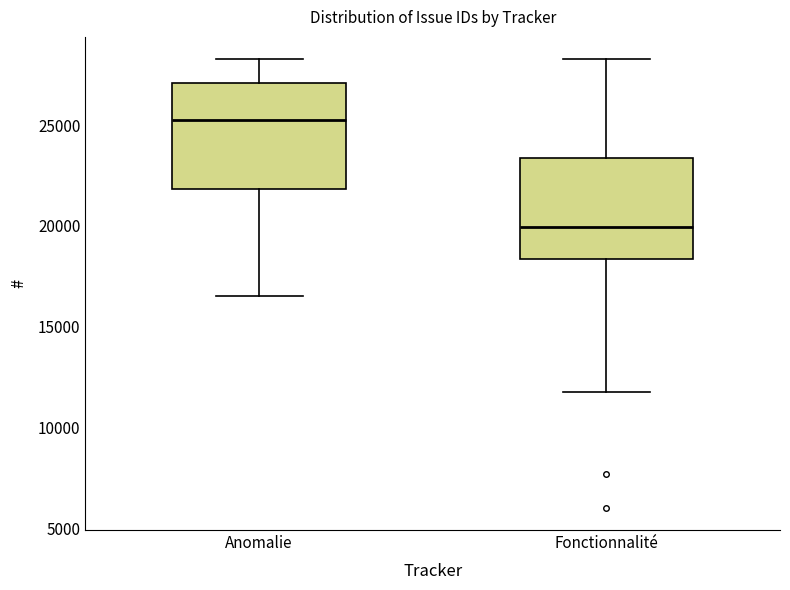

Reading left to right, transcribe this box plot: for each box, give where its median line is, the range the box spans, and where its two whiskers end, as read against the y-axis. The values are not printed on the chart, so give them approximately, as read against the axis.

Anomalie: median 25000, box 22000 to 27000, whiskers 16500 to 28500
Fonctionnalité: median 20000, box 18500 to 23500, whiskers 12000 to 28500